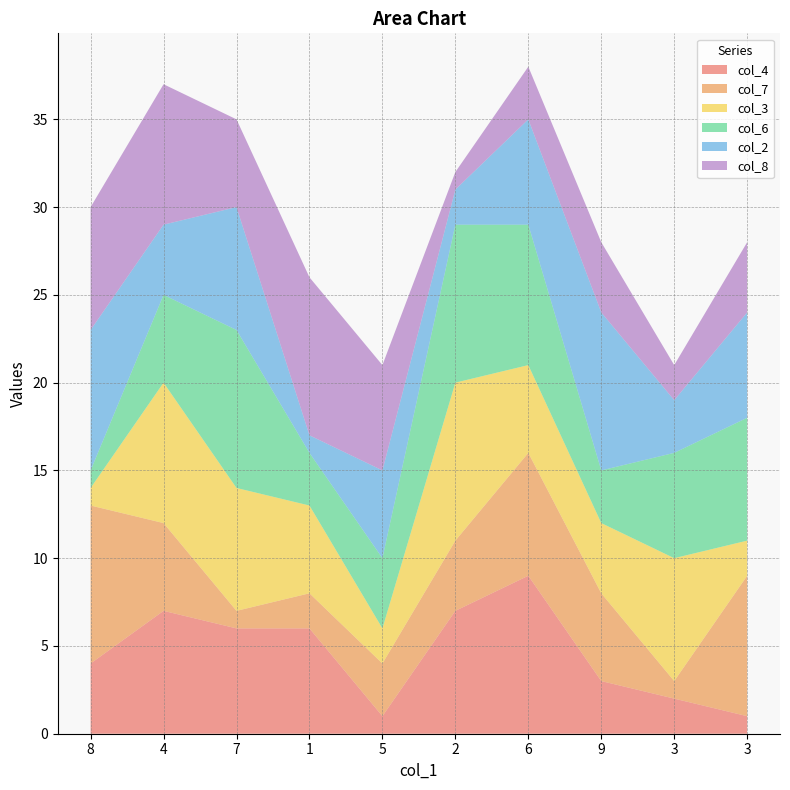

Reading left to right, transcribe all the data shown in this chart.

col_4: 8=4	4=7	7=6	1=6	5=1	2=7	6=9	9=3	3=2	3=1
col_7: 8=9	4=5	7=1	1=2	5=3	2=4	6=7	9=5	3=1	3=8
col_3: 8=1	4=8	7=7	1=5	5=2	2=9	6=5	9=4	3=7	3=2
col_6: 8=1	4=5	7=9	1=3	5=4	2=9	6=8	9=3	3=6	3=7
col_2: 8=8	4=4	7=7	1=1	5=5	2=2	6=6	9=9	3=3	3=6
col_8: 8=7	4=8	7=5	1=9	5=6	2=1	6=3	9=4	3=2	3=4